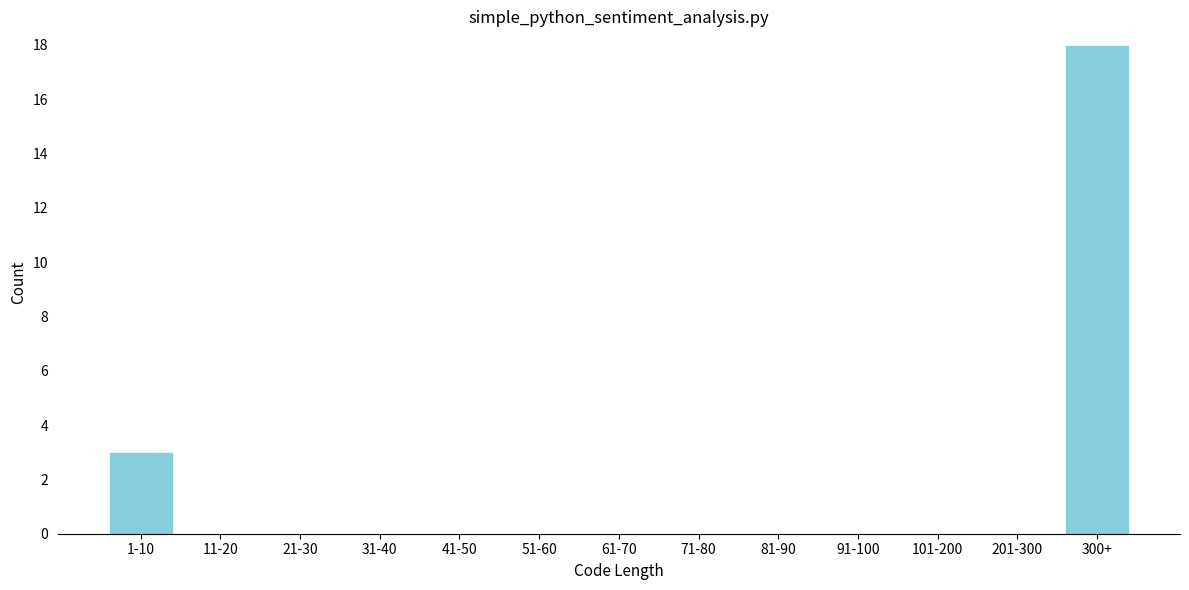

Reading right to left, list all the values displayed in this chart.

300+=18	201-300=0	101-200=0	91-100=0	81-90=0	71-80=0	61-70=0	51-60=0	41-50=0	31-40=0	21-30=0	11-20=0	1-10=3